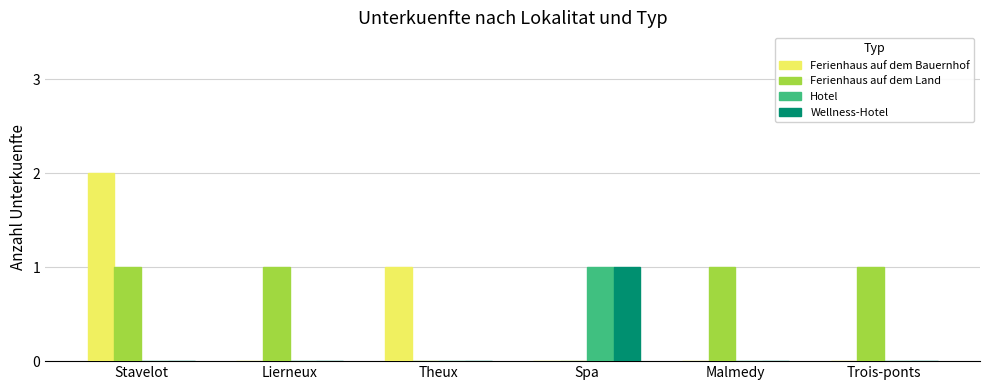

What is the sum of the Ferienhaus auf dem Land values at Theux and Stavelot?

1